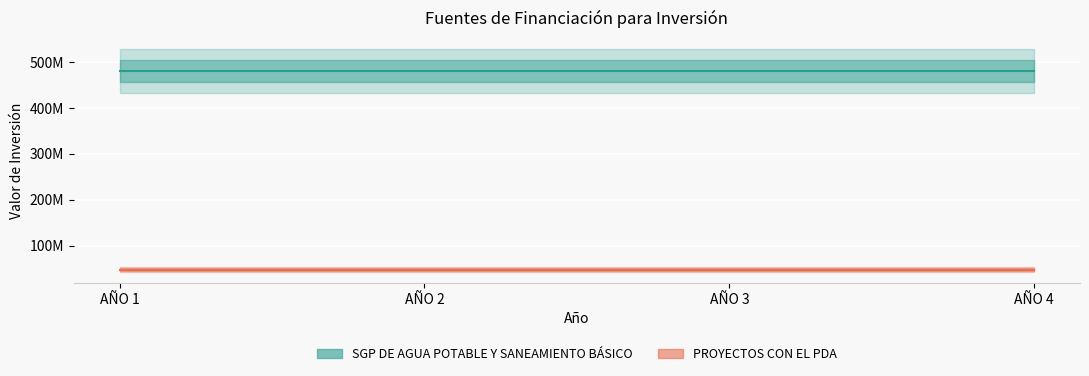

Between AÑO 3 and AÑO 1, which is larger?

AÑO 3